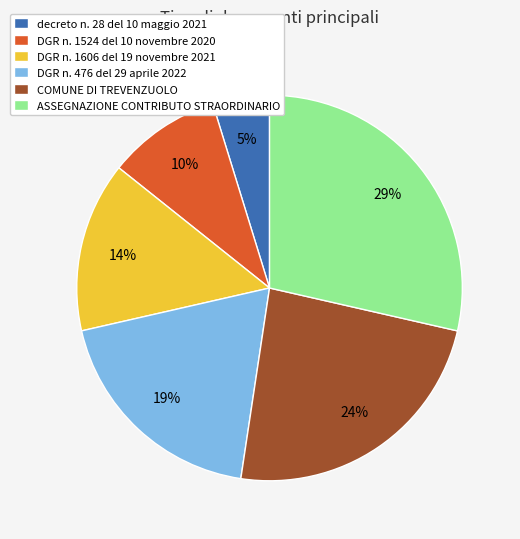

What is the ratio of the value at COMUNE DI TREVENZUOLO to the value at DGR n. 1606 del 19 novembre 2021?

1.7